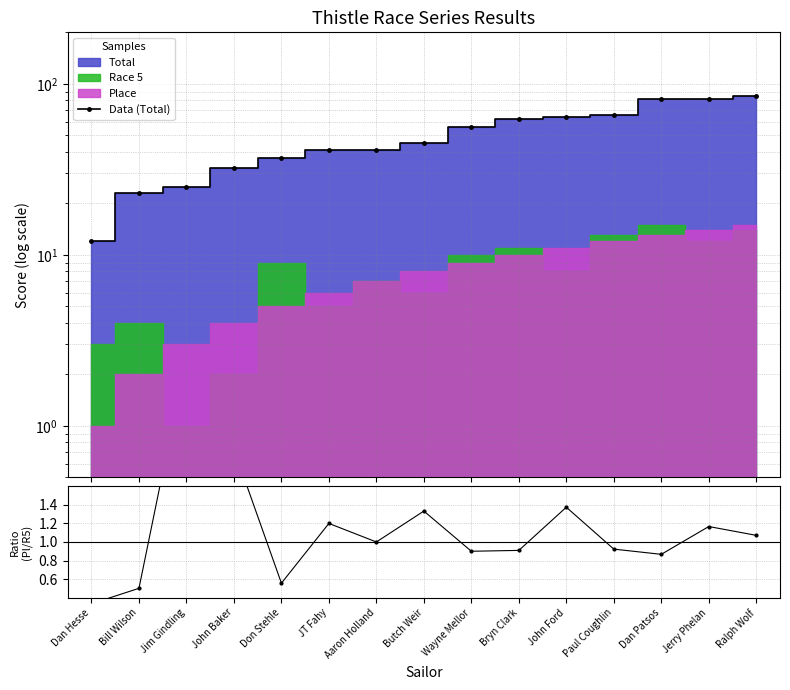

How many lines are shown in the chart?

2